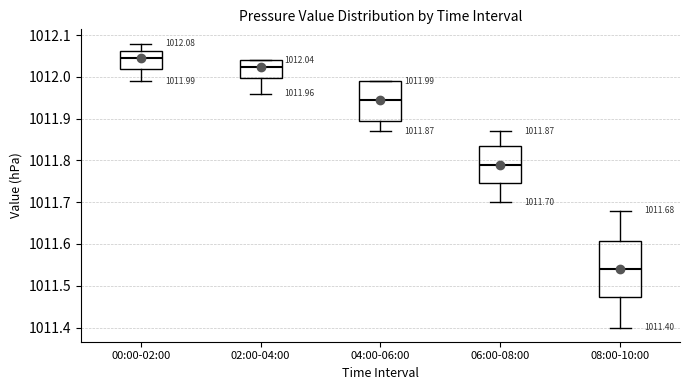

Which box's median line is the lowest?

08:00-10:00